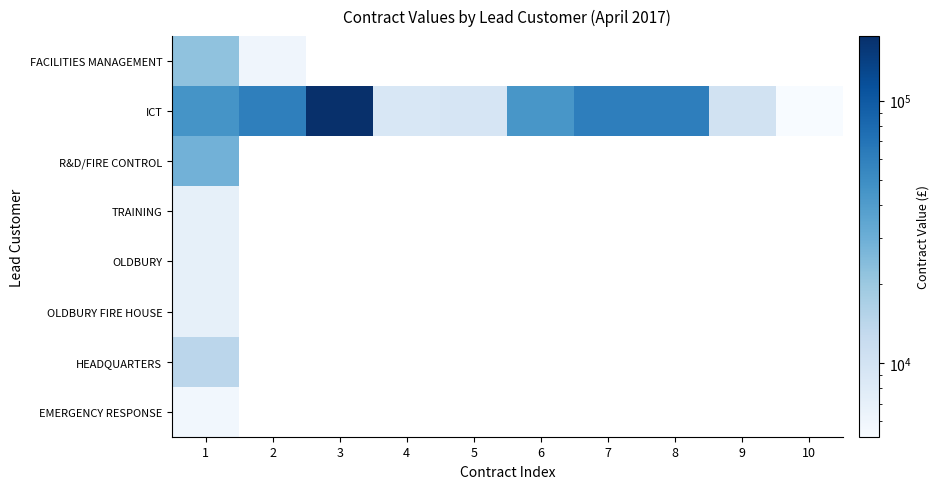

Which series has the largest total across all categories?

ICT